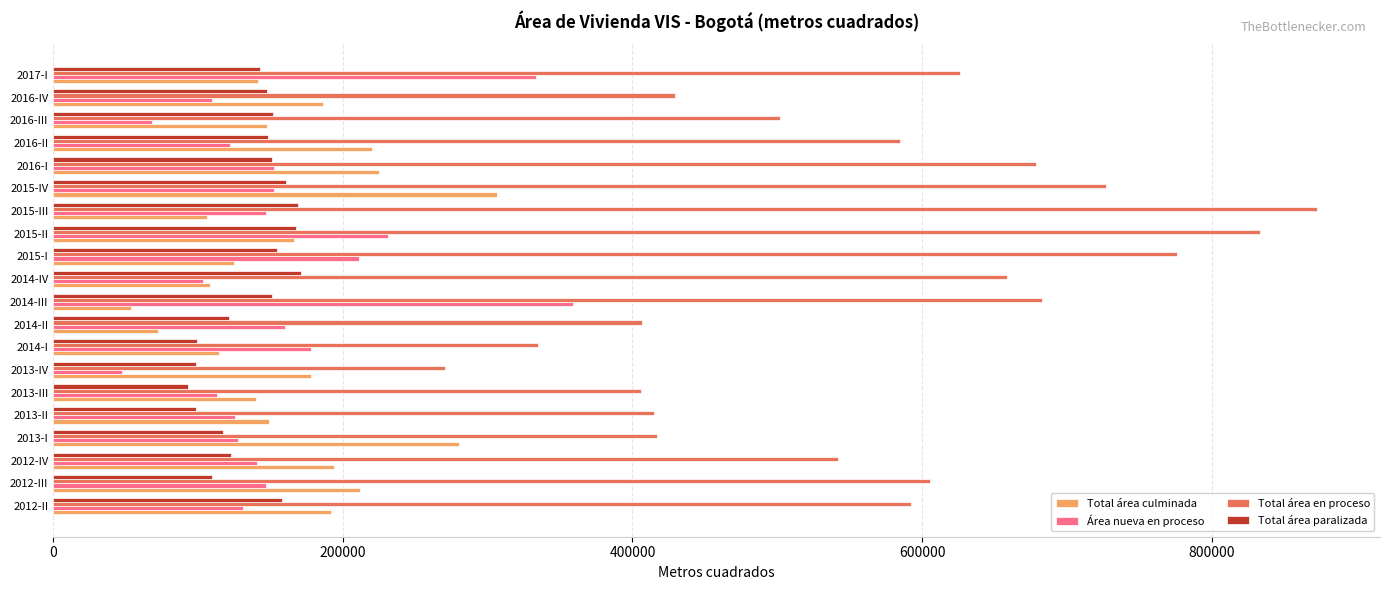

At which category is the sum across all series the highest?

2015-II